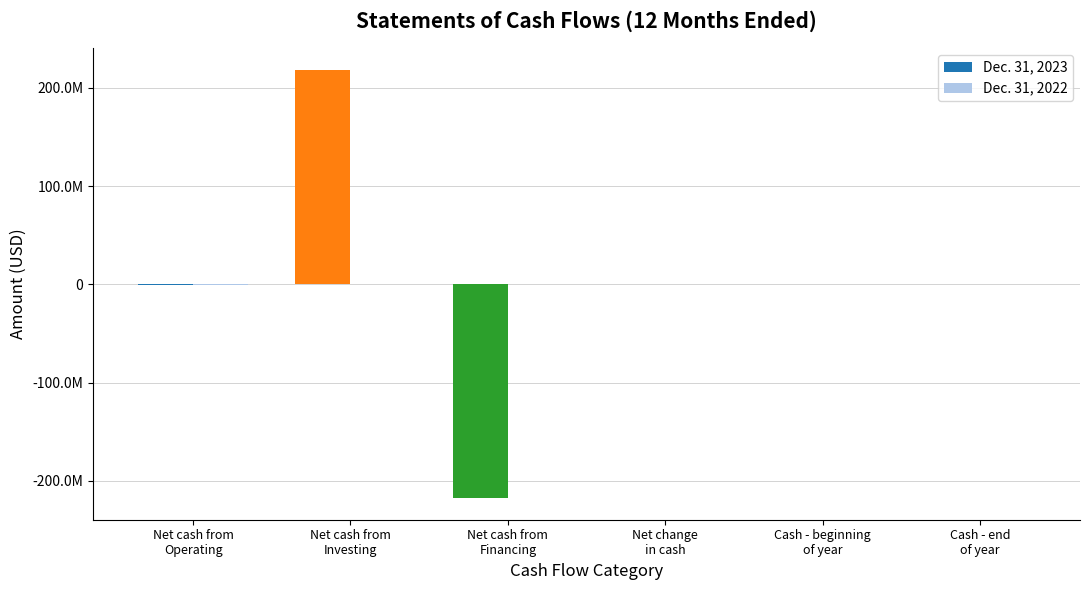

Reading left to right, transcribe all the data shown in this chart.

Dec. 31, 2023: -762383	218484139	-217722720	-964	964	0
Dec. 31, 2022: -311412	0	248700	-62712	63676	964